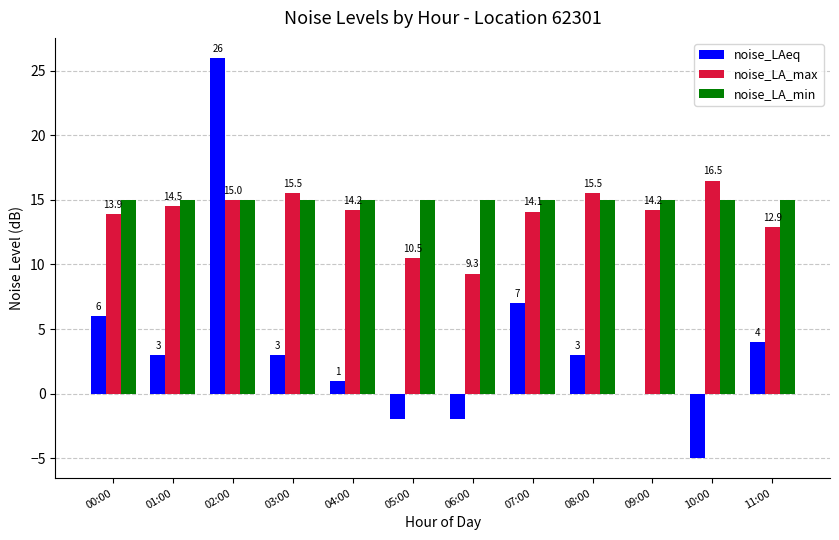

Is the value of noise_LA_min at 00:00 greater than the value of noise_LAeq at 07:00?

Yes